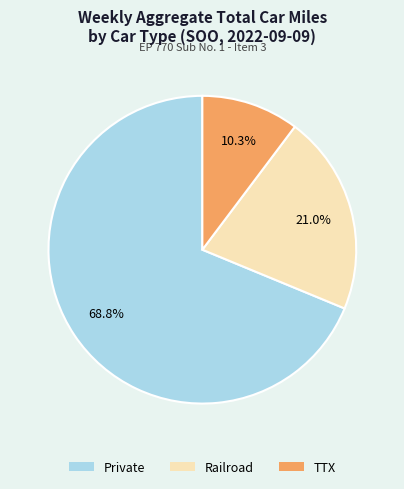

To the nearest percent, what portion does TTX represent?

10%